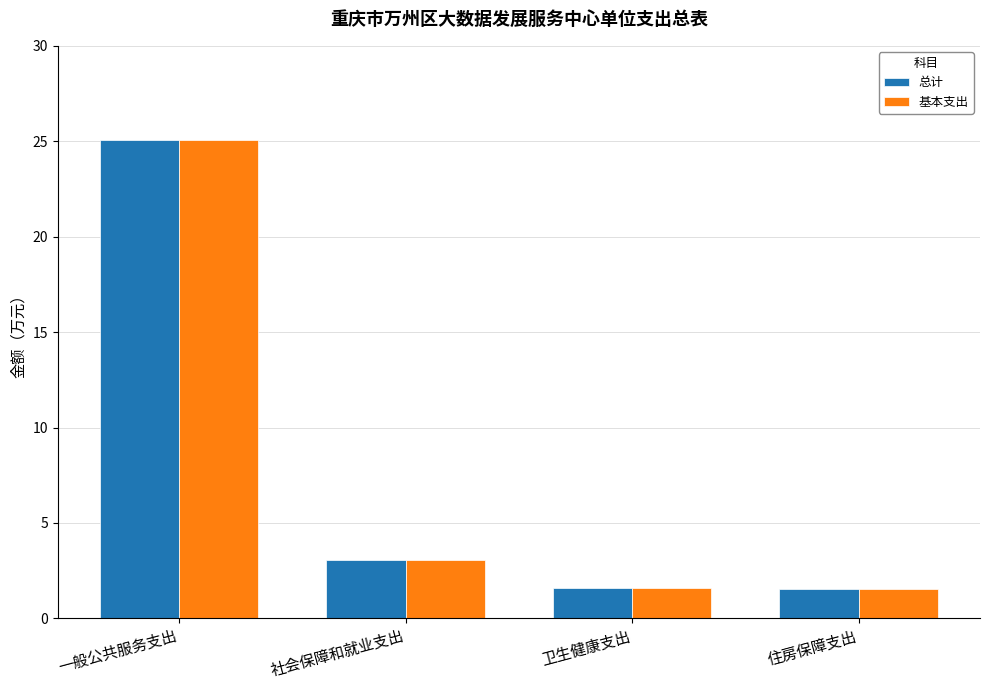

The 基本支出 series shows 25.0 at 一般公共服务支出. True or false?

True